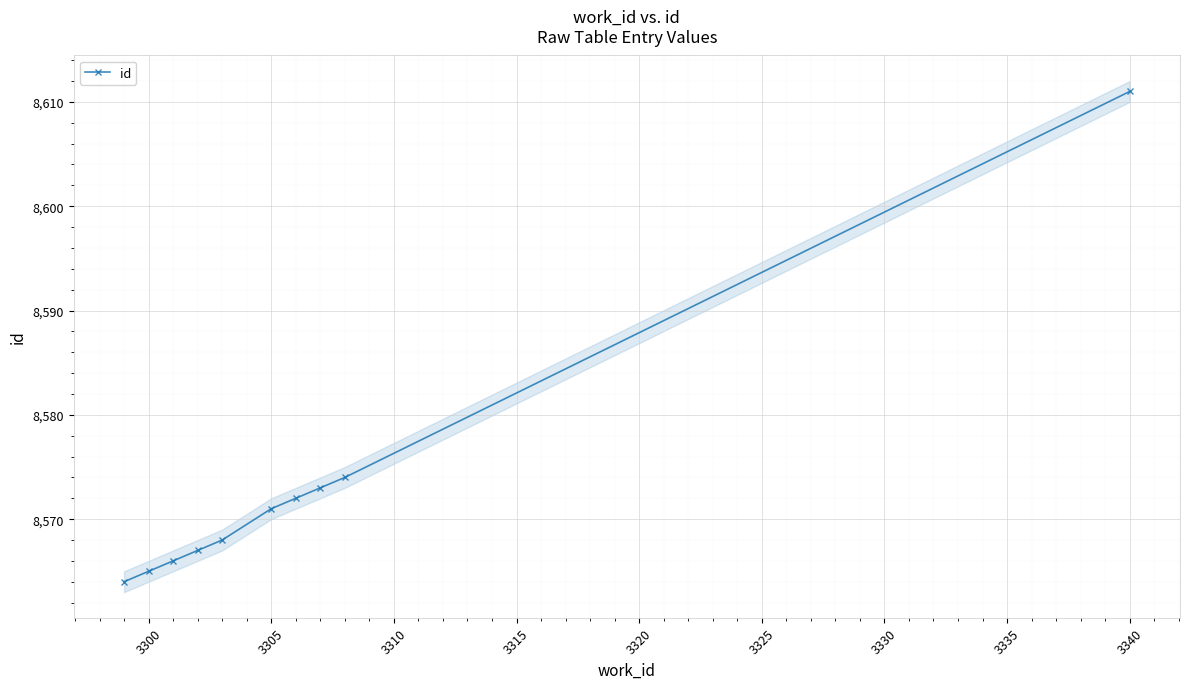

Which category has the highest value in the id series?

3340